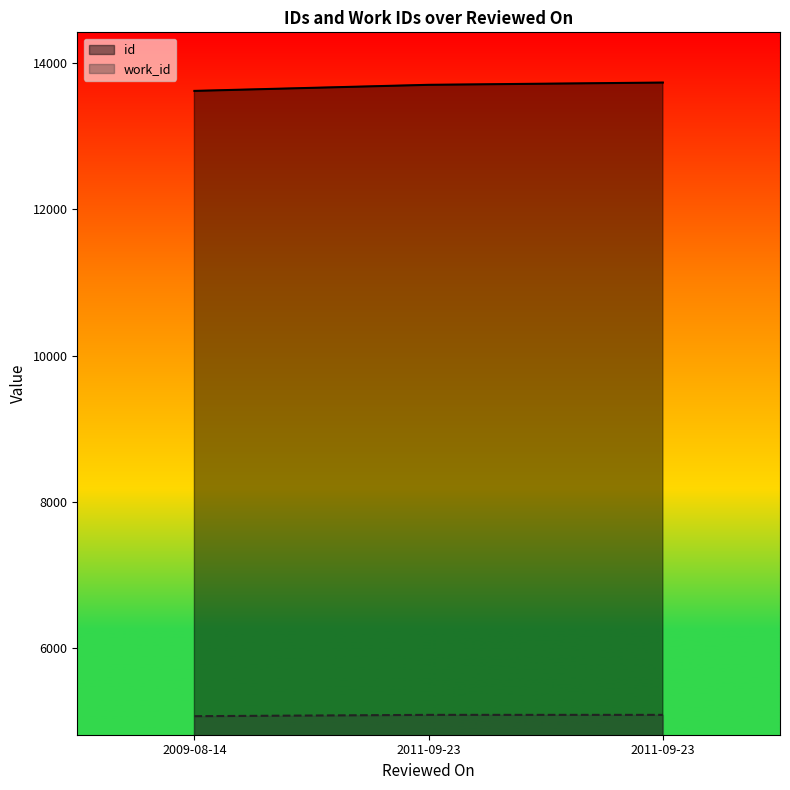

Reading left to right, list all the values displayed in this chart.

id: 13617	13700	13731
work_id: 5070	5088	5088